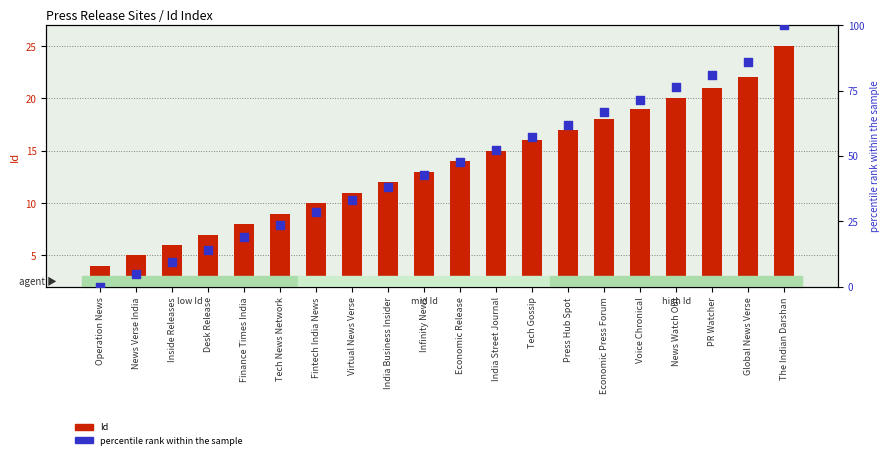

At which category is the sum across all series the highest?

The Indian Darshan